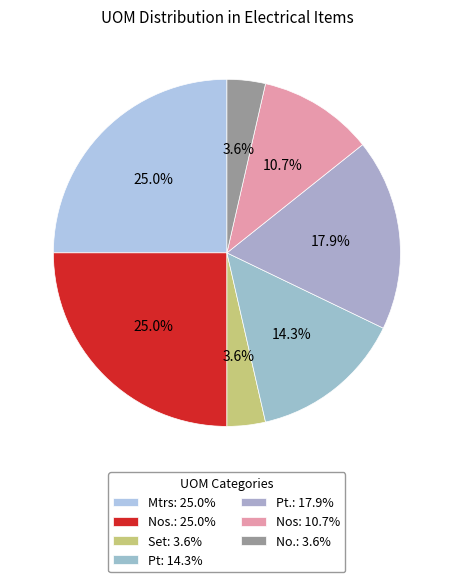

Rank the categories by value from highest to lowest.

Mtrs, Nos., Pt., Pt, Nos, Set, No.